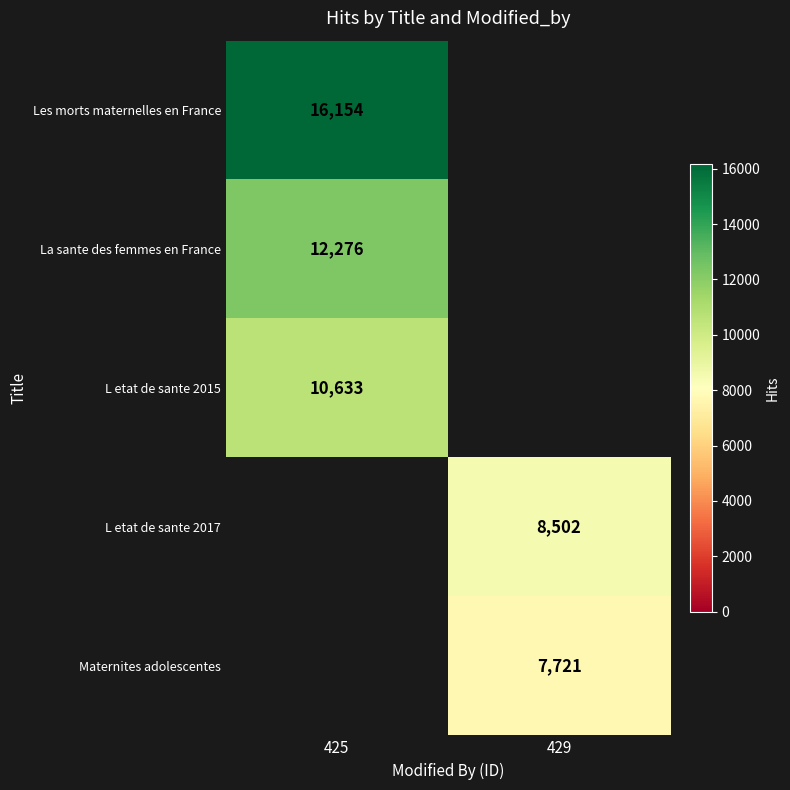

What is the greatest value displayed?

16154.0